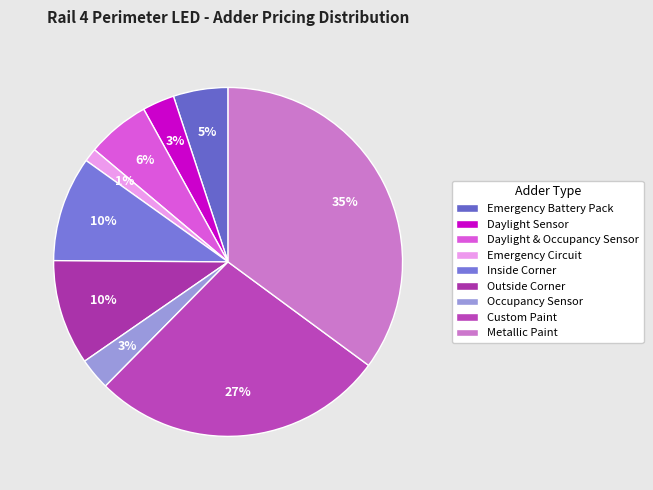

True or false: Outside Corner accounts for 10% of the total.

True